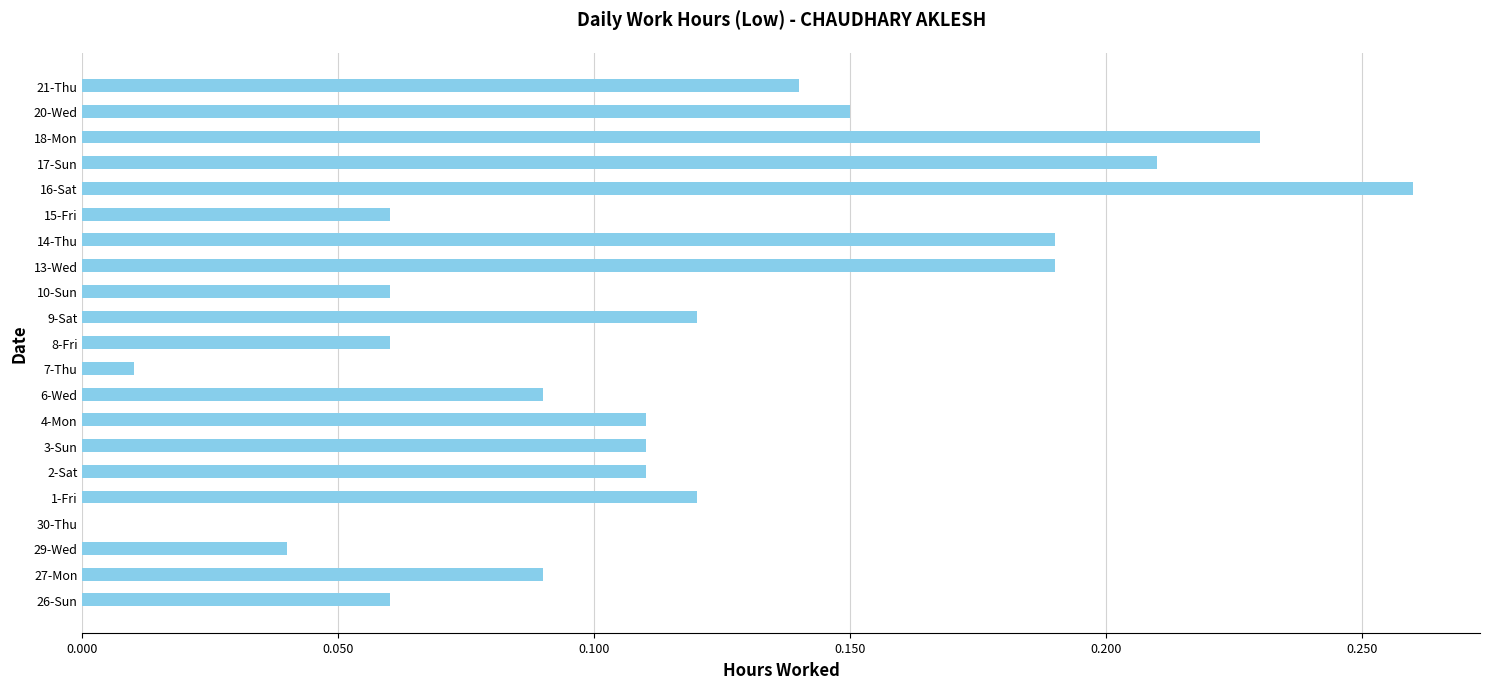

Are the bars grouped side by side (vs. stacked)?

No